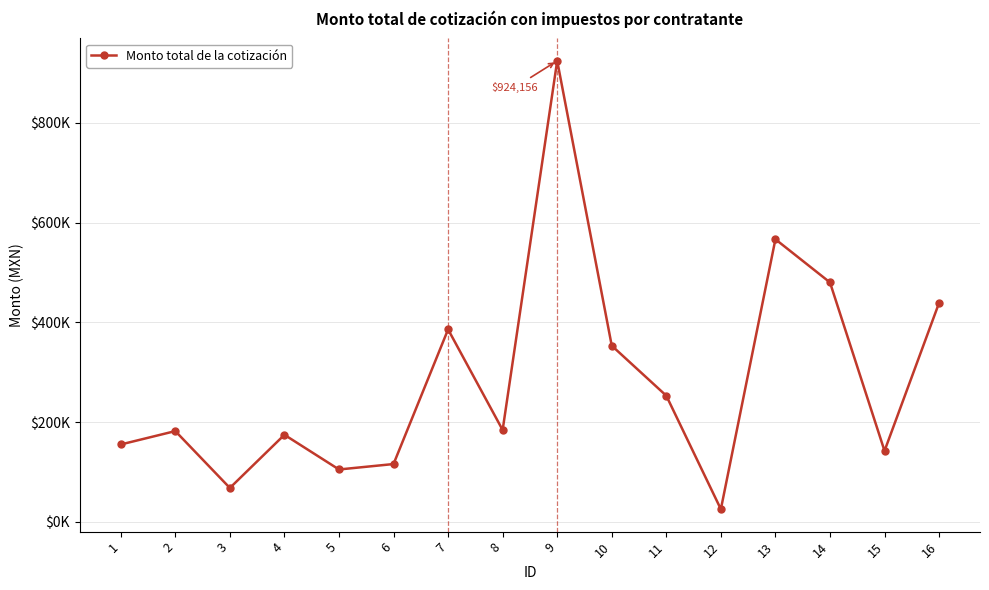

Rank the categories by value from lowest to highest.

12, 3, 5, 6, 15, 1, 4, 2, 8, 11, 10, 7, 16, 14, 13, 9